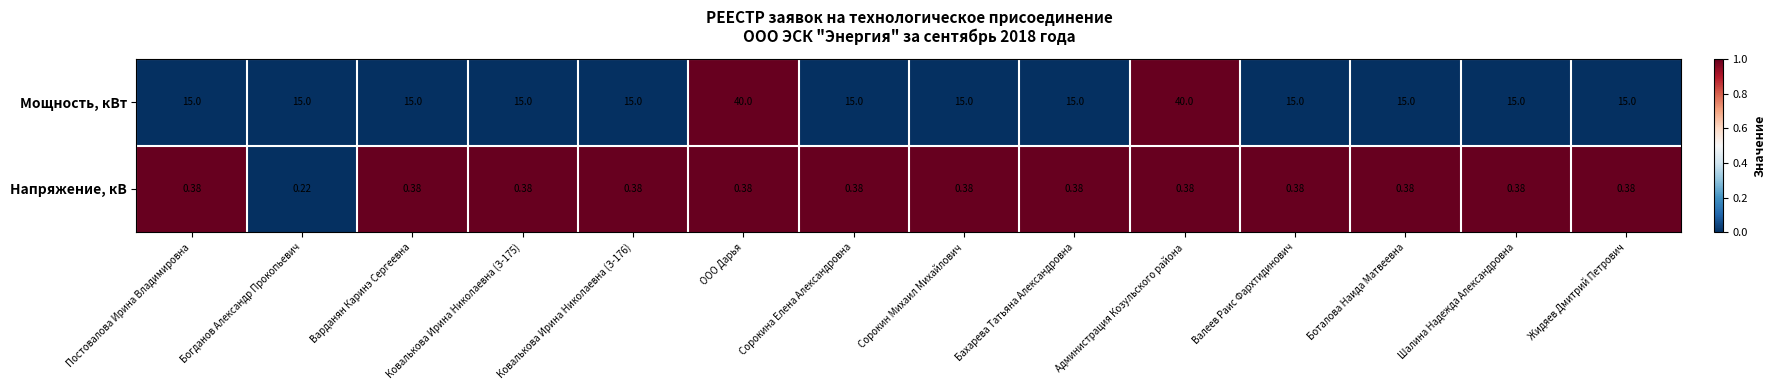

How many series are shown in this chart?

2